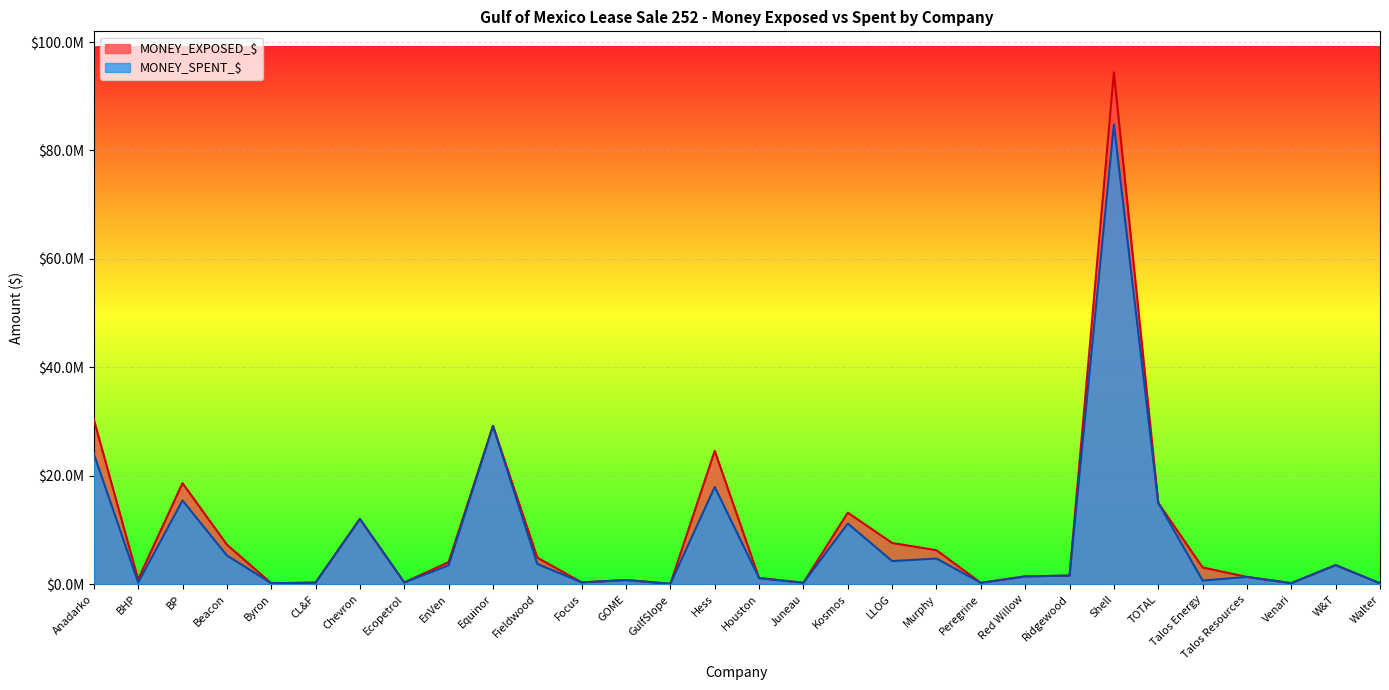

The MONEY_SPENT_$ series shows 15006020.0 at TOTAL. True or false?

True